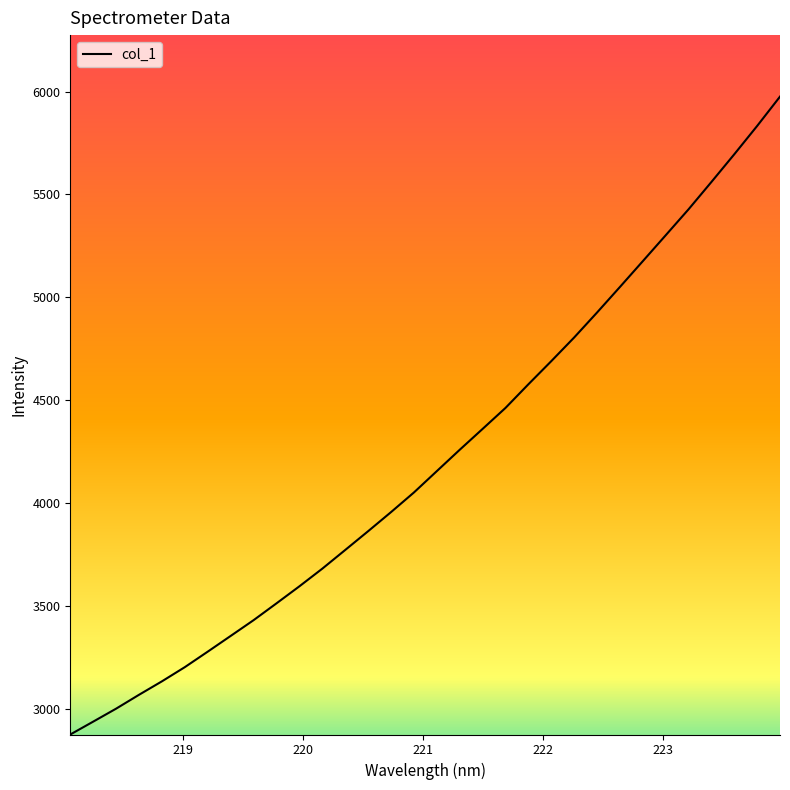

What is the smallest value displayed?

2875.9